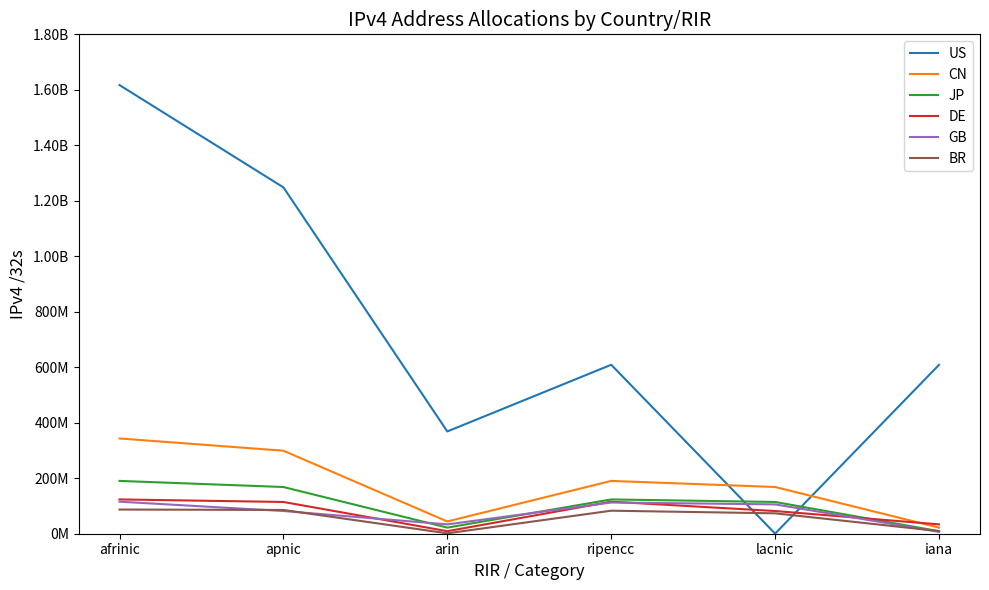

Where do US and CN first cross each other?

ripencc and lacnic